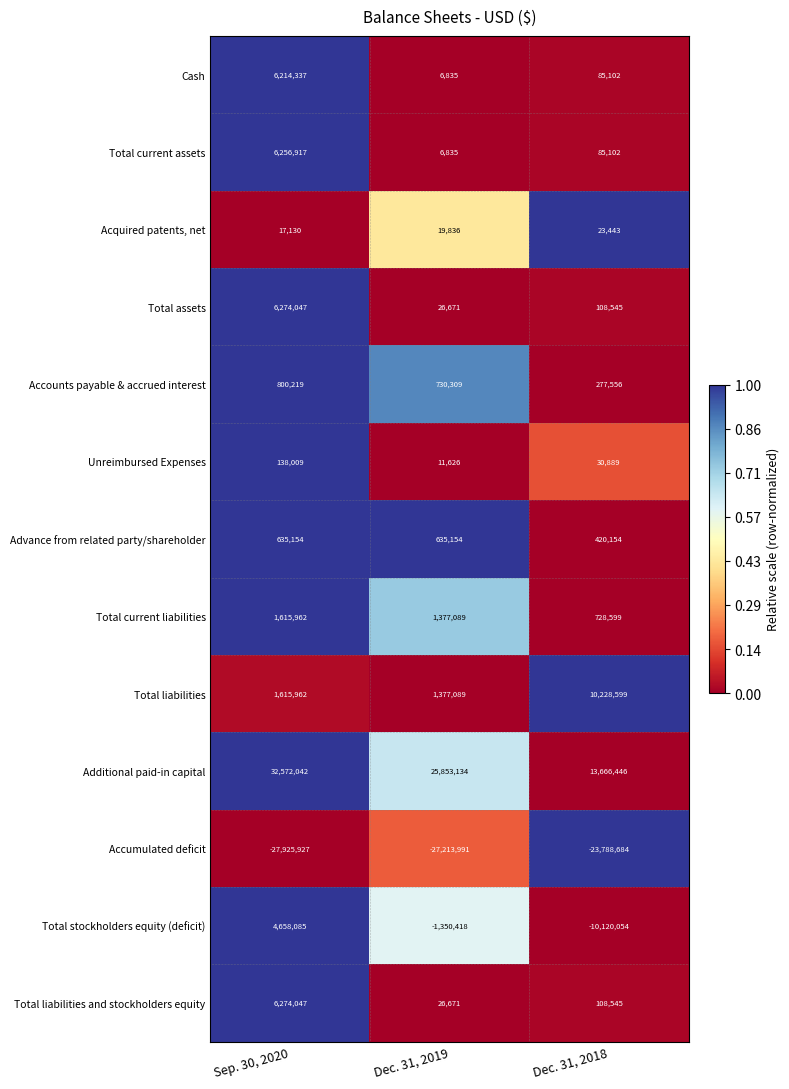

How many data points in Cash are less than 85102?

1